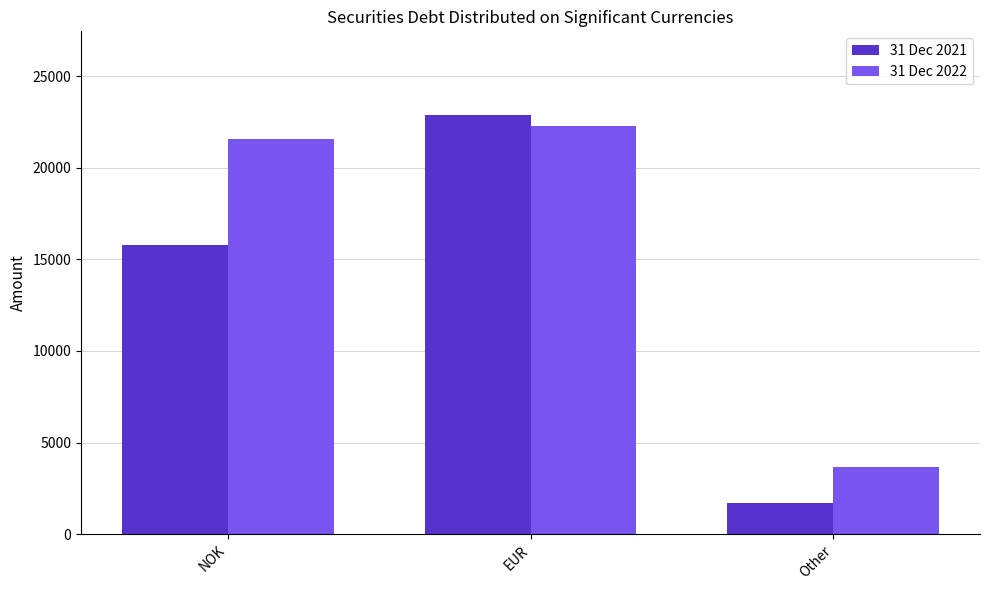

How many bars are there in each group?

2